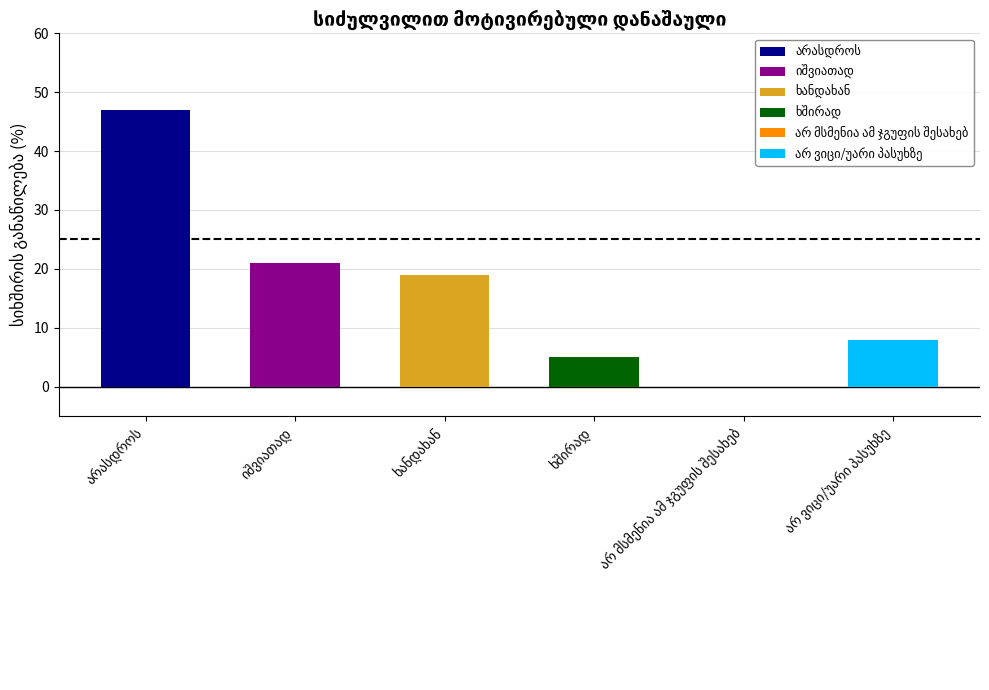

True or false: the data shows 5 at ხშირად.

True